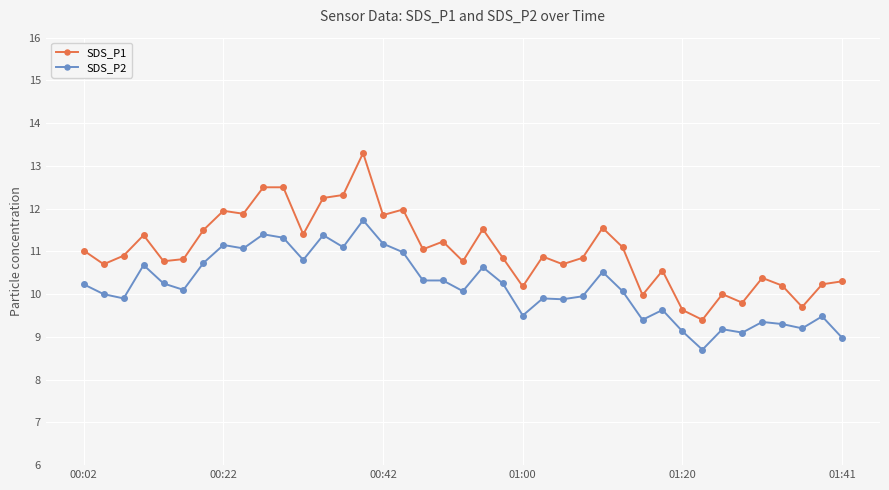

How many categories are shown in the chart?

39